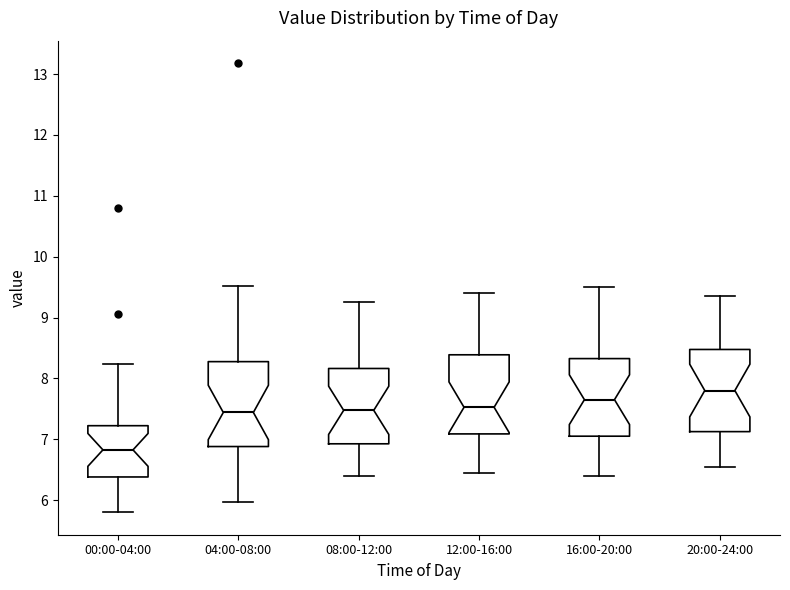

Where does the median line of the box for 16:00-20:00 sit on the y-axis? The values are not printed on the chart, so give them approximately, as read against the axis.

7.7